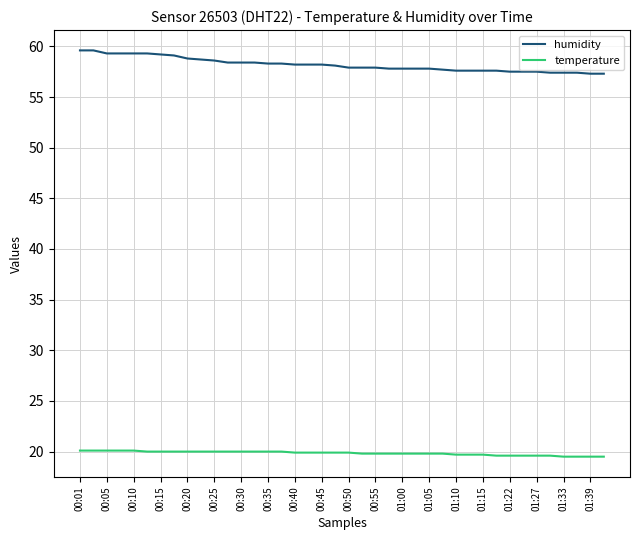

At how many categories does at least one series exceed 21?

40